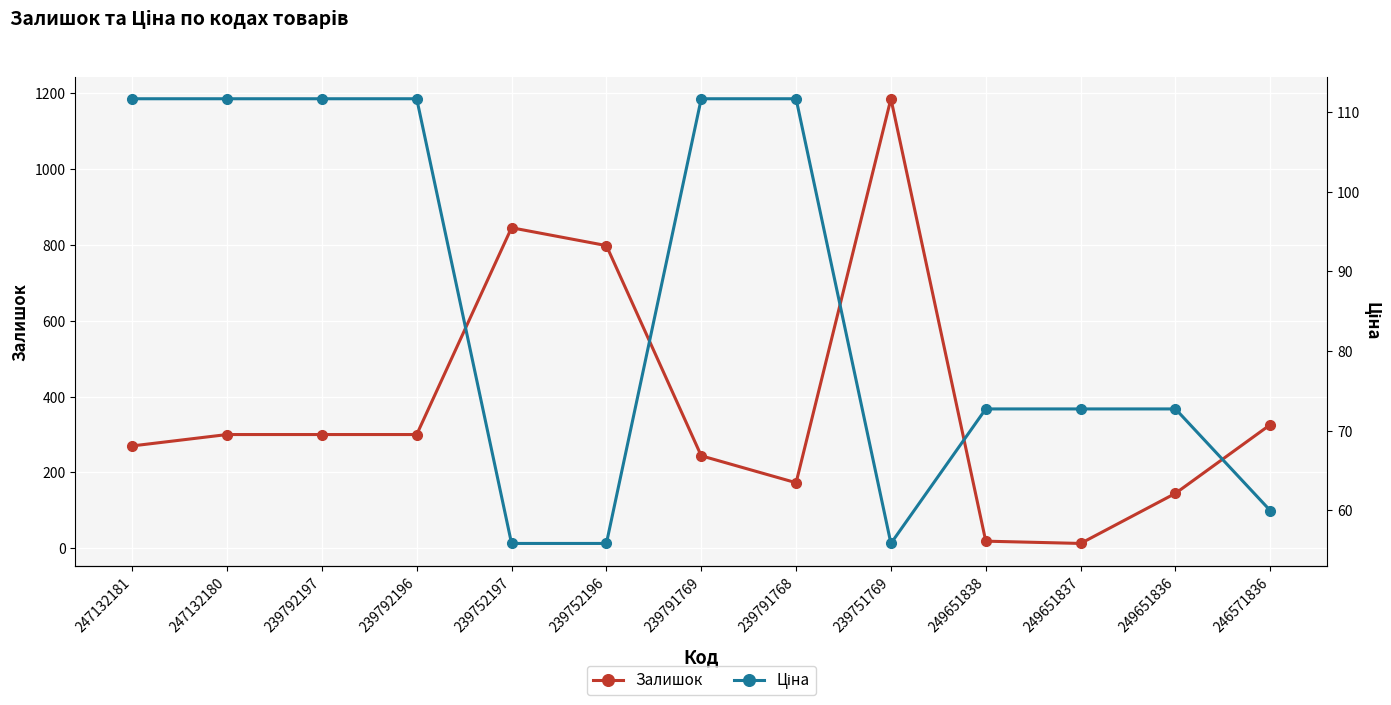

How many times do Ціна and Залишок cross each other?

2